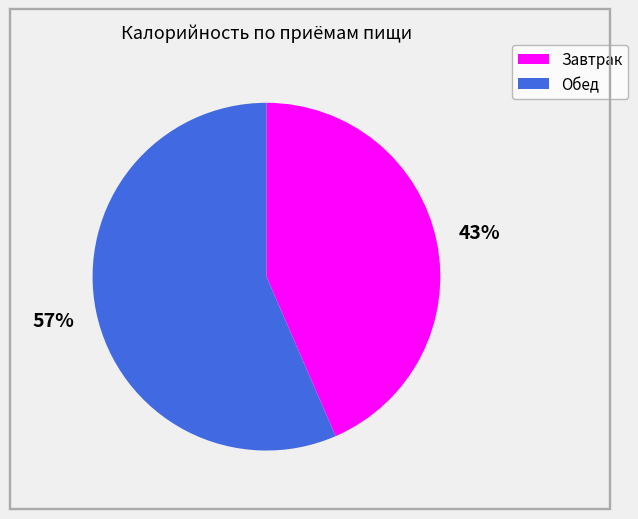

Is it true that Обед is 57% of the pie?

True